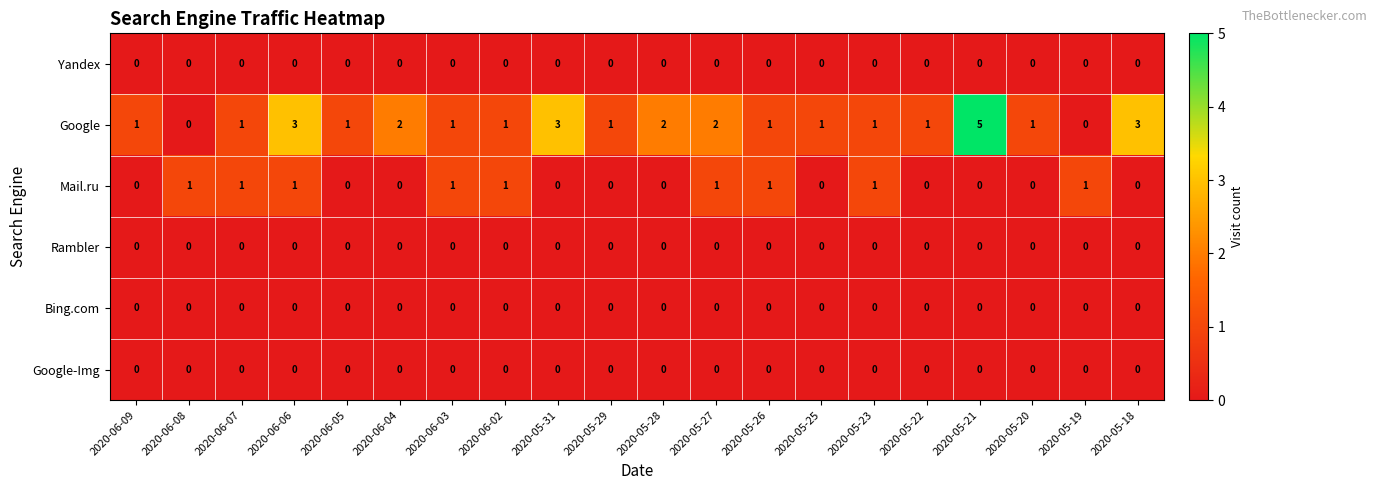

The Google series shows 0 at 2020-05-25. True or false?

False